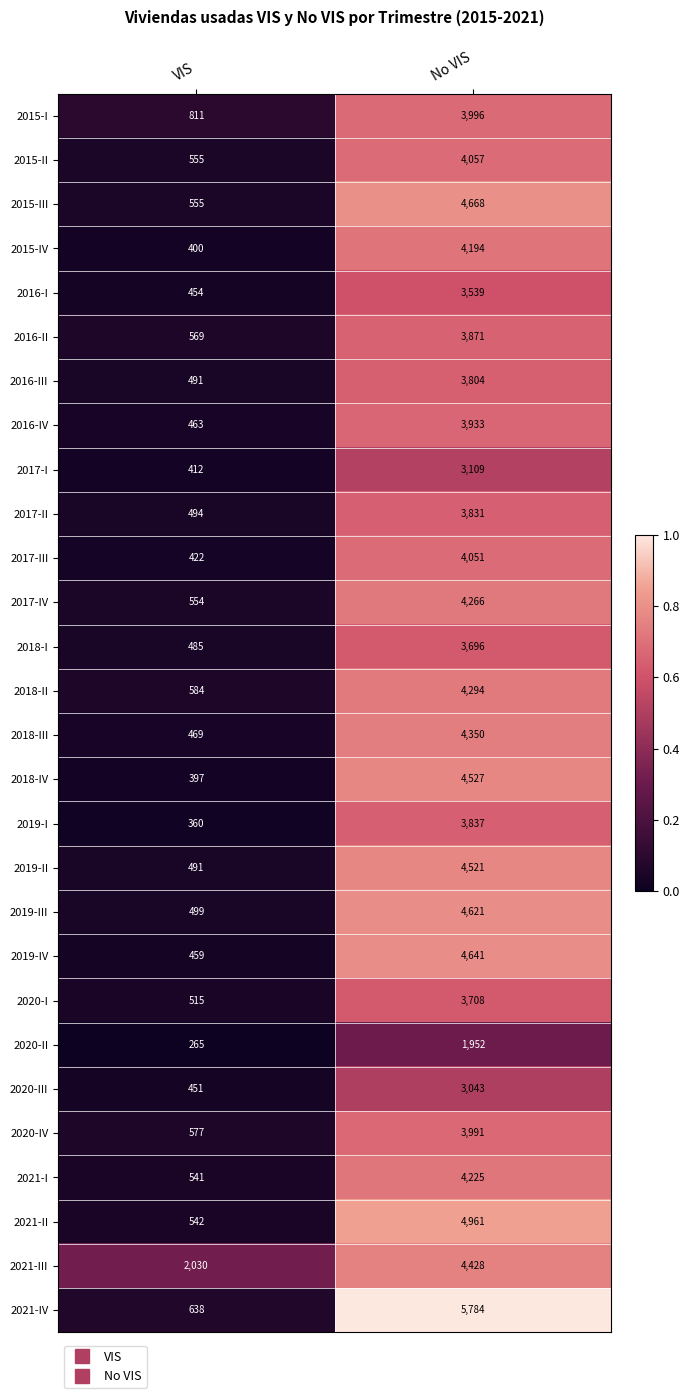

At No VIS, list the series in order from smallest to largest.

2020-II, 2020-III, 2017-I, 2016-I, 2018-I, 2020-I, 2016-III, 2017-II, 2019-I, 2016-II, 2016-IV, 2020-IV, 2015-I, 2017-III, 2015-II, 2015-IV, 2021-I, 2017-IV, 2018-II, 2018-III, 2021-III, 2019-II, 2018-IV, 2019-III, 2019-IV, 2015-III, 2021-II, 2021-IV